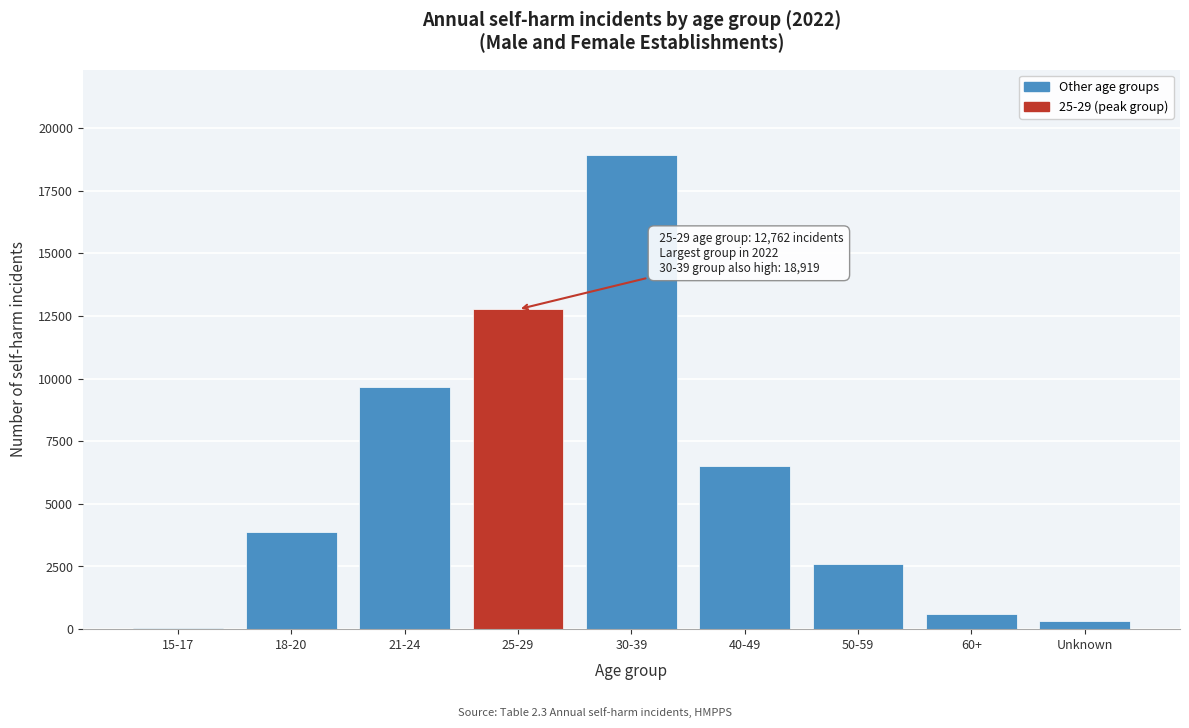

Reading left to right, what are all the values shown in this chart?

15-17=33	18-20=3871	21-24=9661	25-29=12762	30-39=18919	40-49=6505	50-59=2604	60+=586	Unknown=323